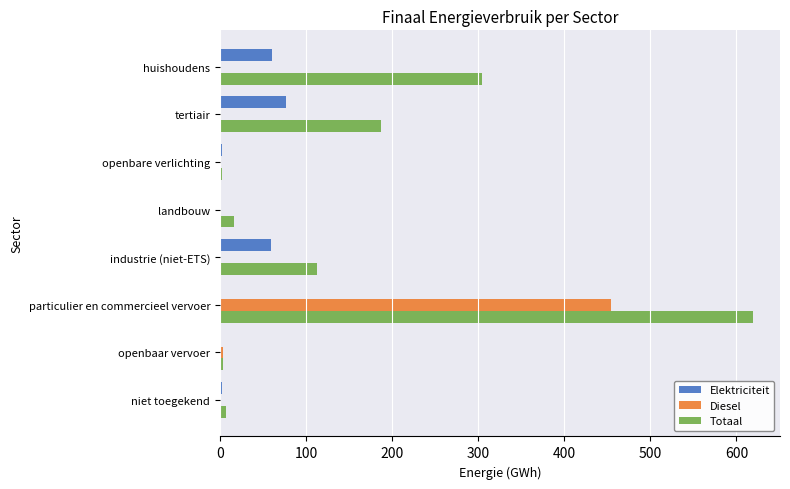

How many series are shown in this chart?

3